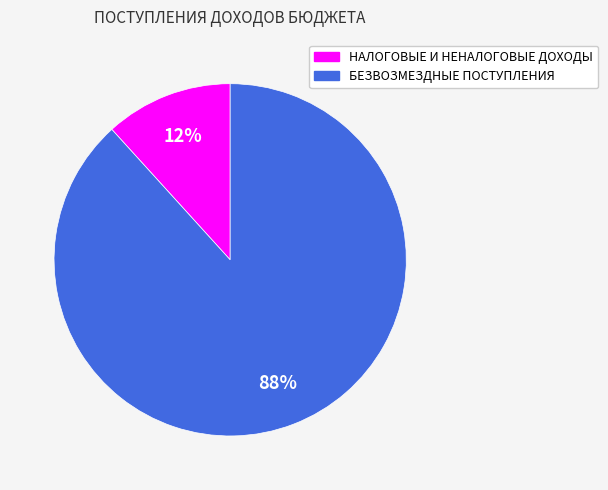

What percentage is the НАЛОГОВЫЕ И НЕНАЛОГОВЫЕ ДОХОДЫ slice, to the nearest percent?

12%